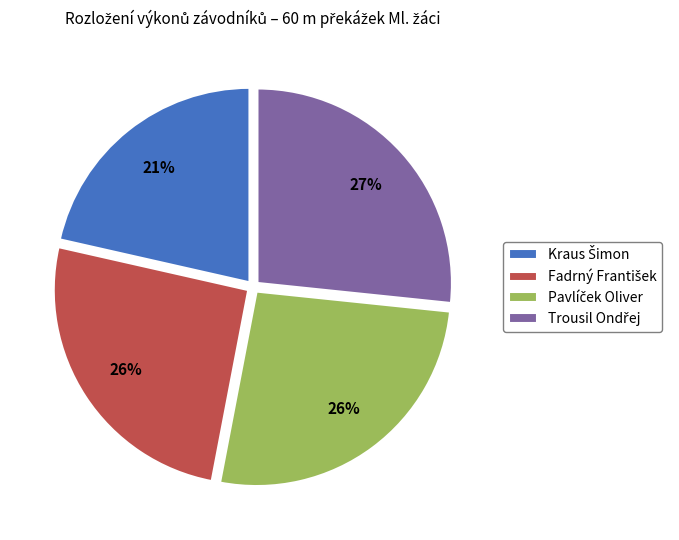

Is there any slice that represents more than half of the pie?

No